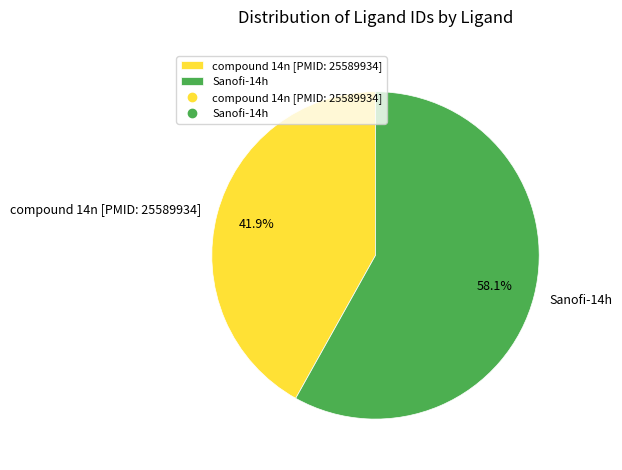

How many slices are in this pie chart?

2